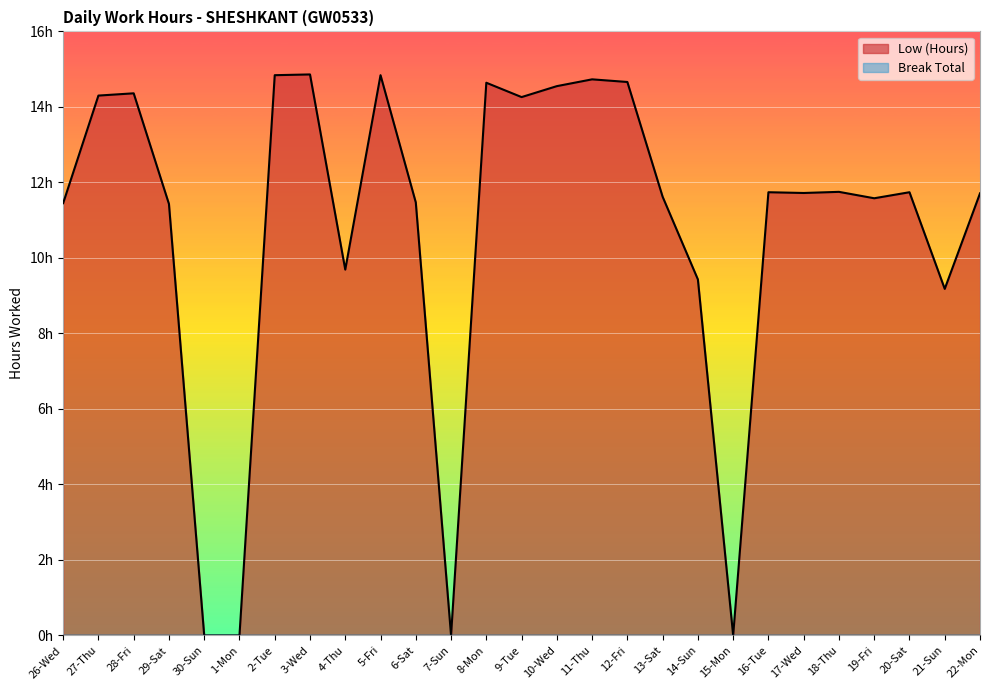

What is the label of the 9th point from the right?

14-Sun